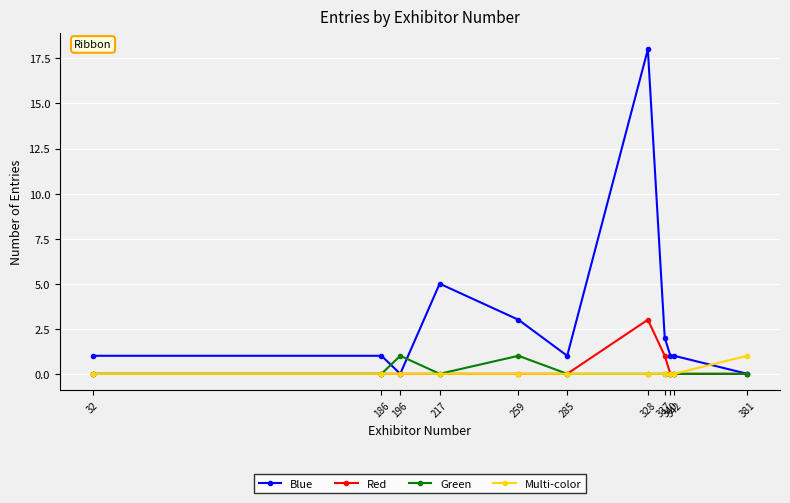

True or false: Red has a value of 1 at 328.

False